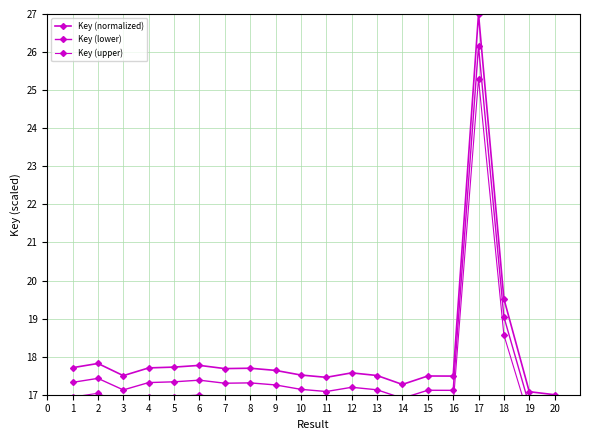

The value of Key (lower) at 13 is 28.1. True or false?

False